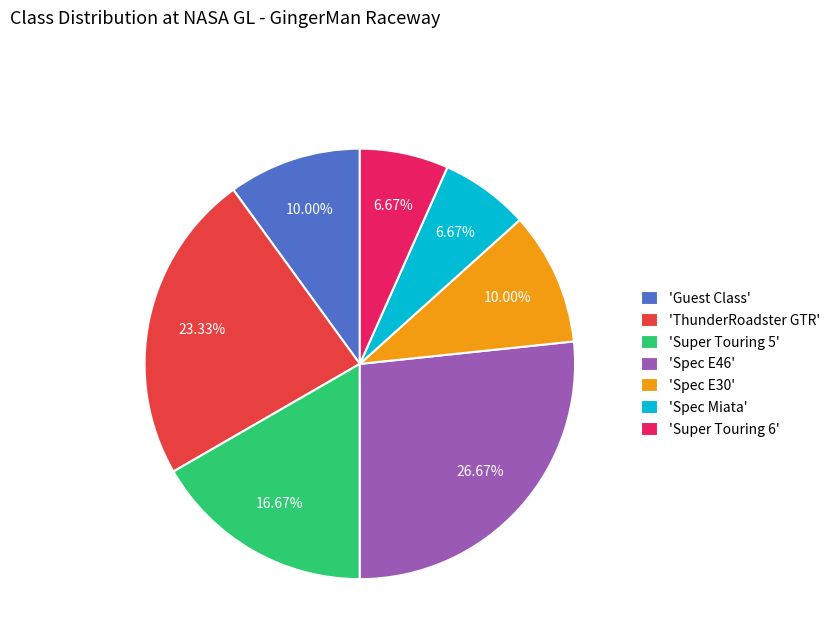

Does 'ThunderRoadster GTR' represent more than half of the total?

No